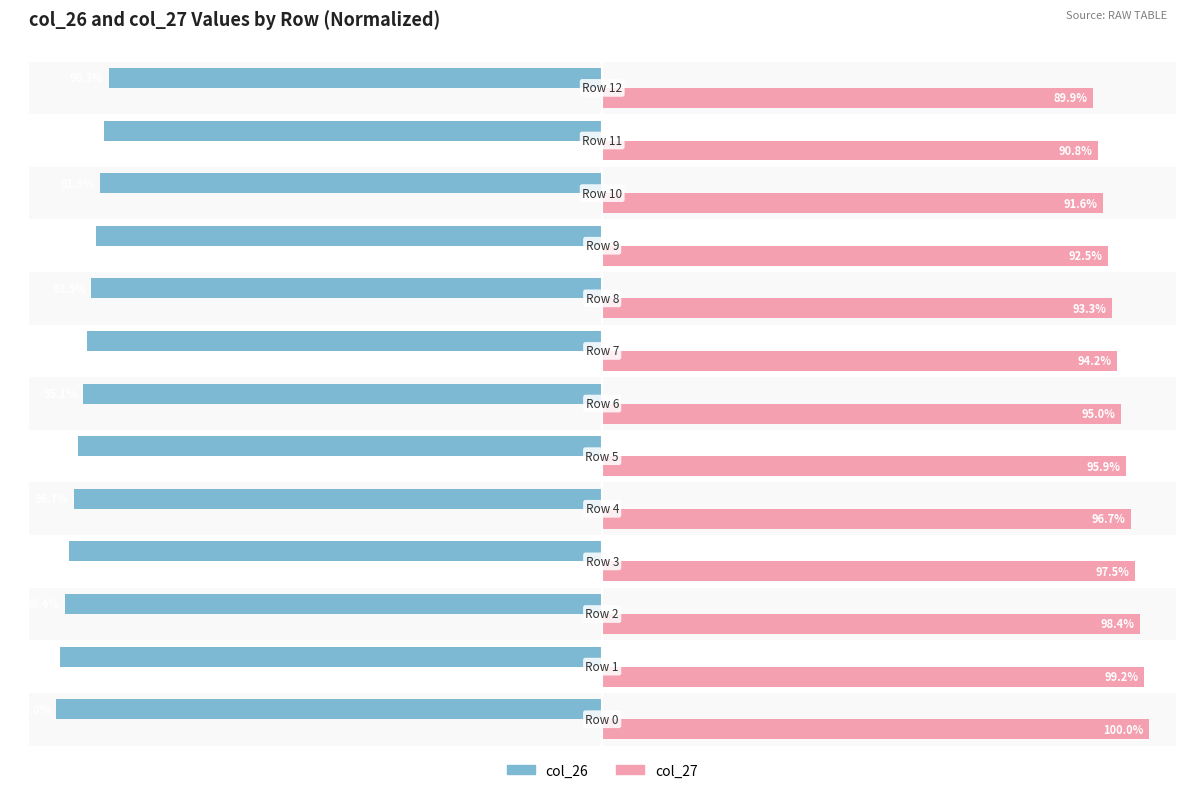

Which series has the widest spread of values?

col_27